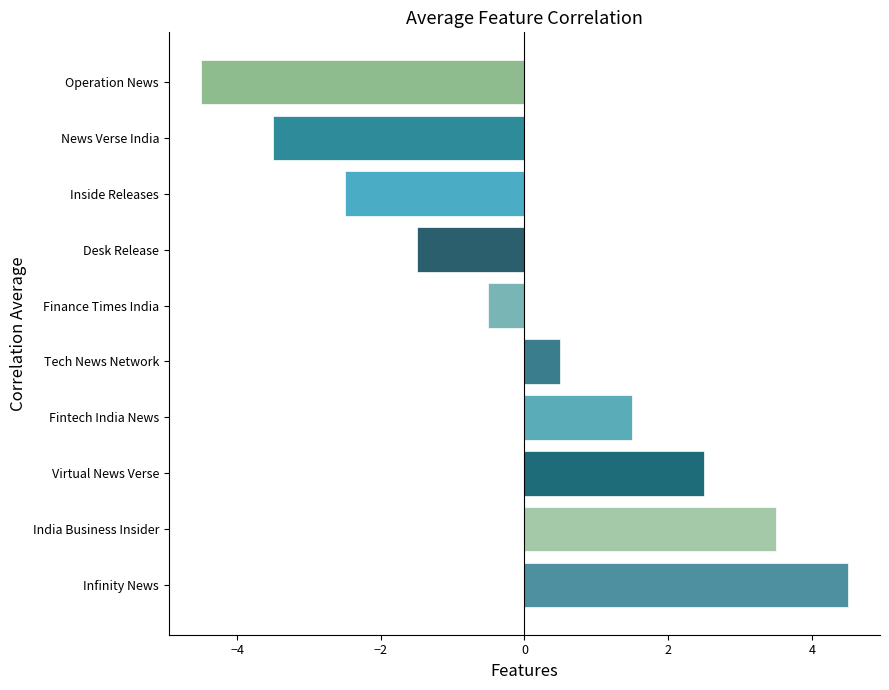

Rank the categories by value from highest to lowest.

Infinity News, India Business Insider, Virtual News Verse, Fintech India News, Tech News Network, Finance Times India, Desk Release, Inside Releases, News Verse India, Operation News